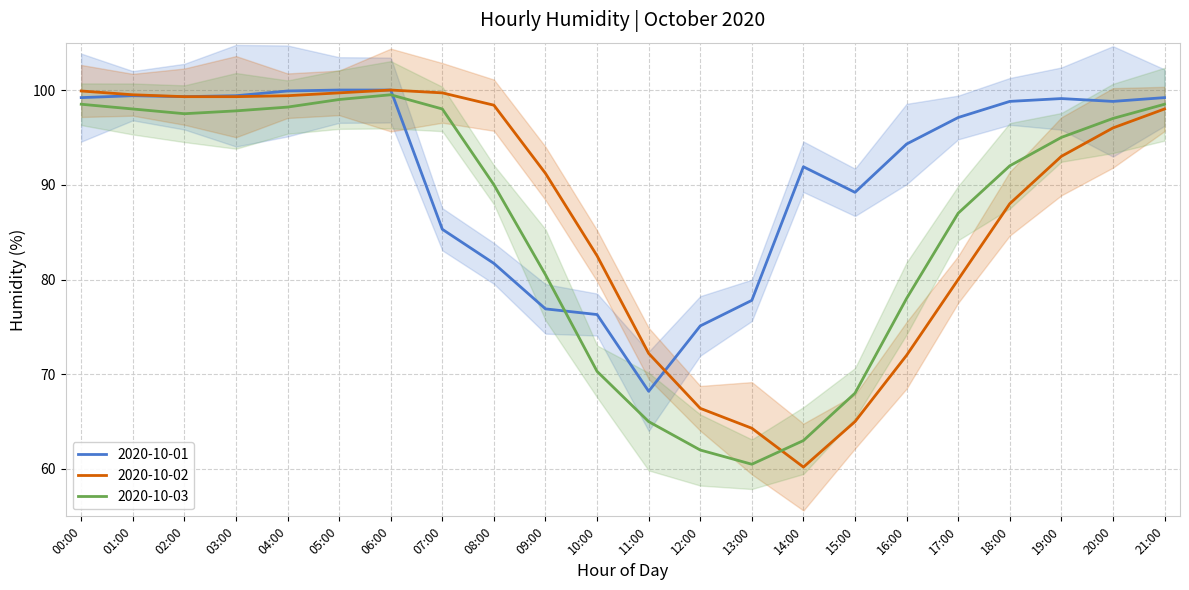

What is the greatest value displayed?

100.0